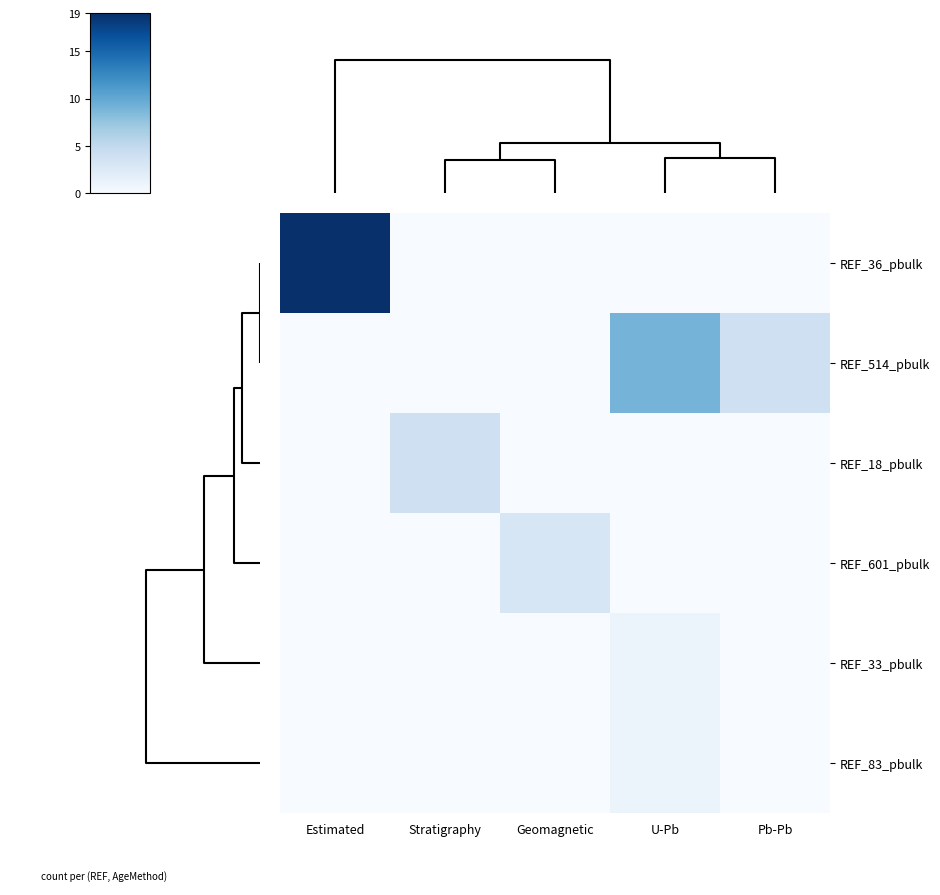

Rank the series by their maximum value, from highest to lowest.

REF_36_pbulk, REF_514_pbulk, REF_18_pbulk, REF_601_pbulk, REF_33_pbulk, REF_83_pbulk